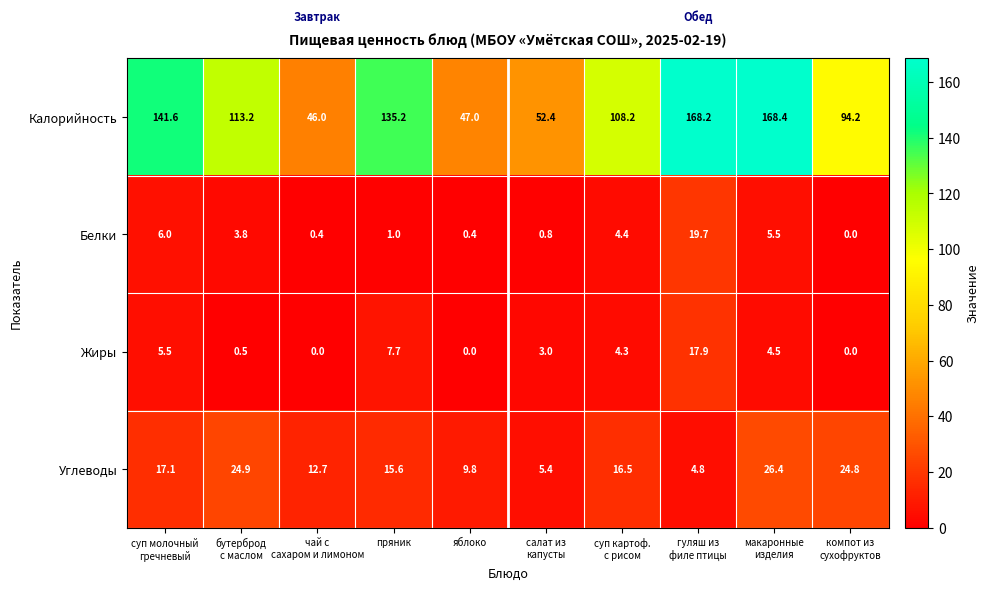

List the series in order of their peak value, highest first.

Калорийность, Углеводы, Белки, Жиры